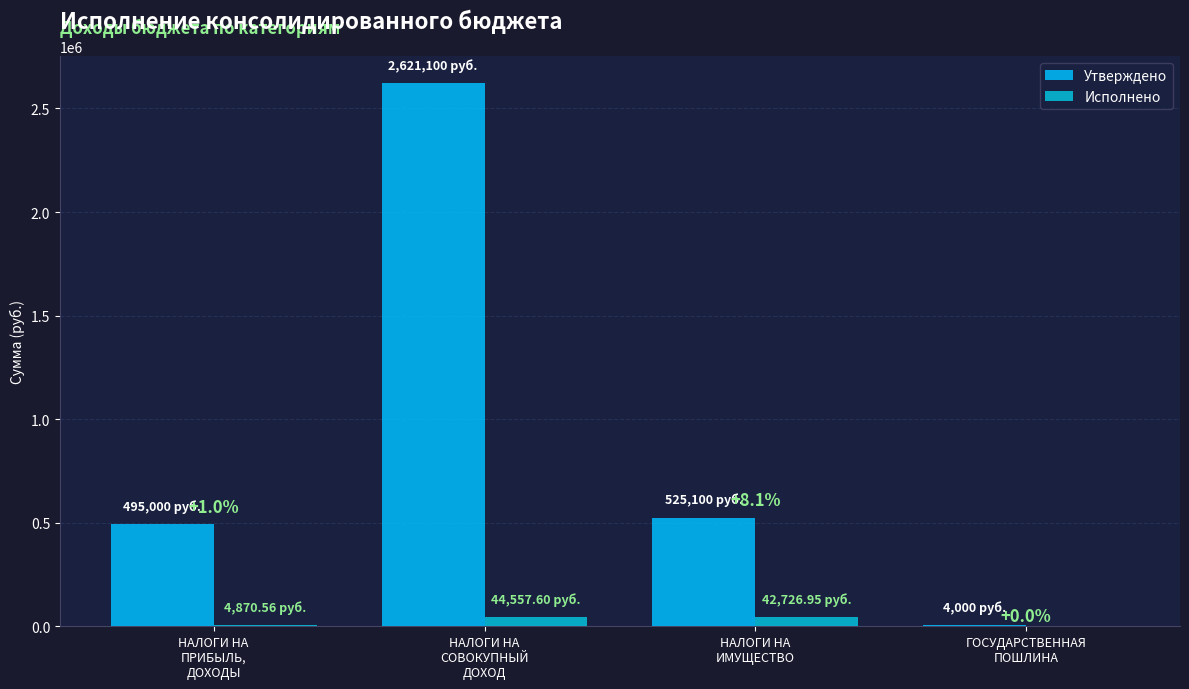

What is the label of the 1st bar from the left?

НАЛОГИ НА
ПРИБЫЛЬ,
ДОХОДЫ